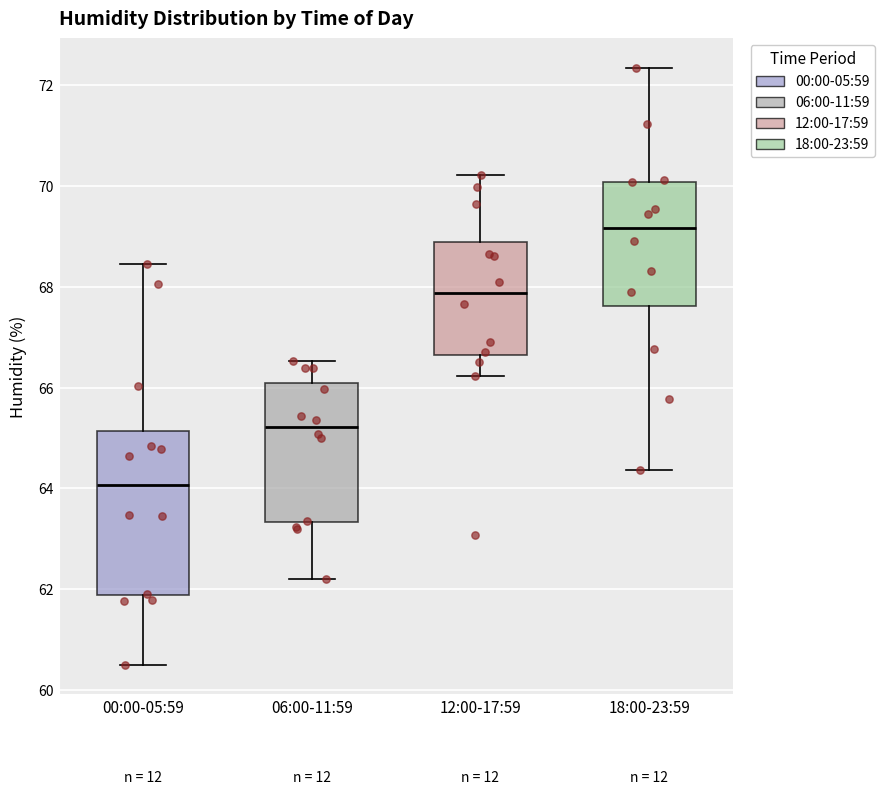

Reading left to right, transcribe this box plot: for each box, give where its median line is, the range the box spans, and where its two whiskers end, as read against the y-axis. The values are not printed on the chart, so give them approximately, as read against the axis.

00:00-05:59: median 64.0, box 61.8 to 65.2, whiskers 60.6 to 68.4
06:00-11:59: median 65.2, box 63.4 to 66.0, whiskers 62.2 to 66.6
12:00-17:59: median 67.8, box 66.6 to 68.8, whiskers 66.2 to 70.2
18:00-23:59: median 69.2, box 67.6 to 70.0, whiskers 64.4 to 72.4